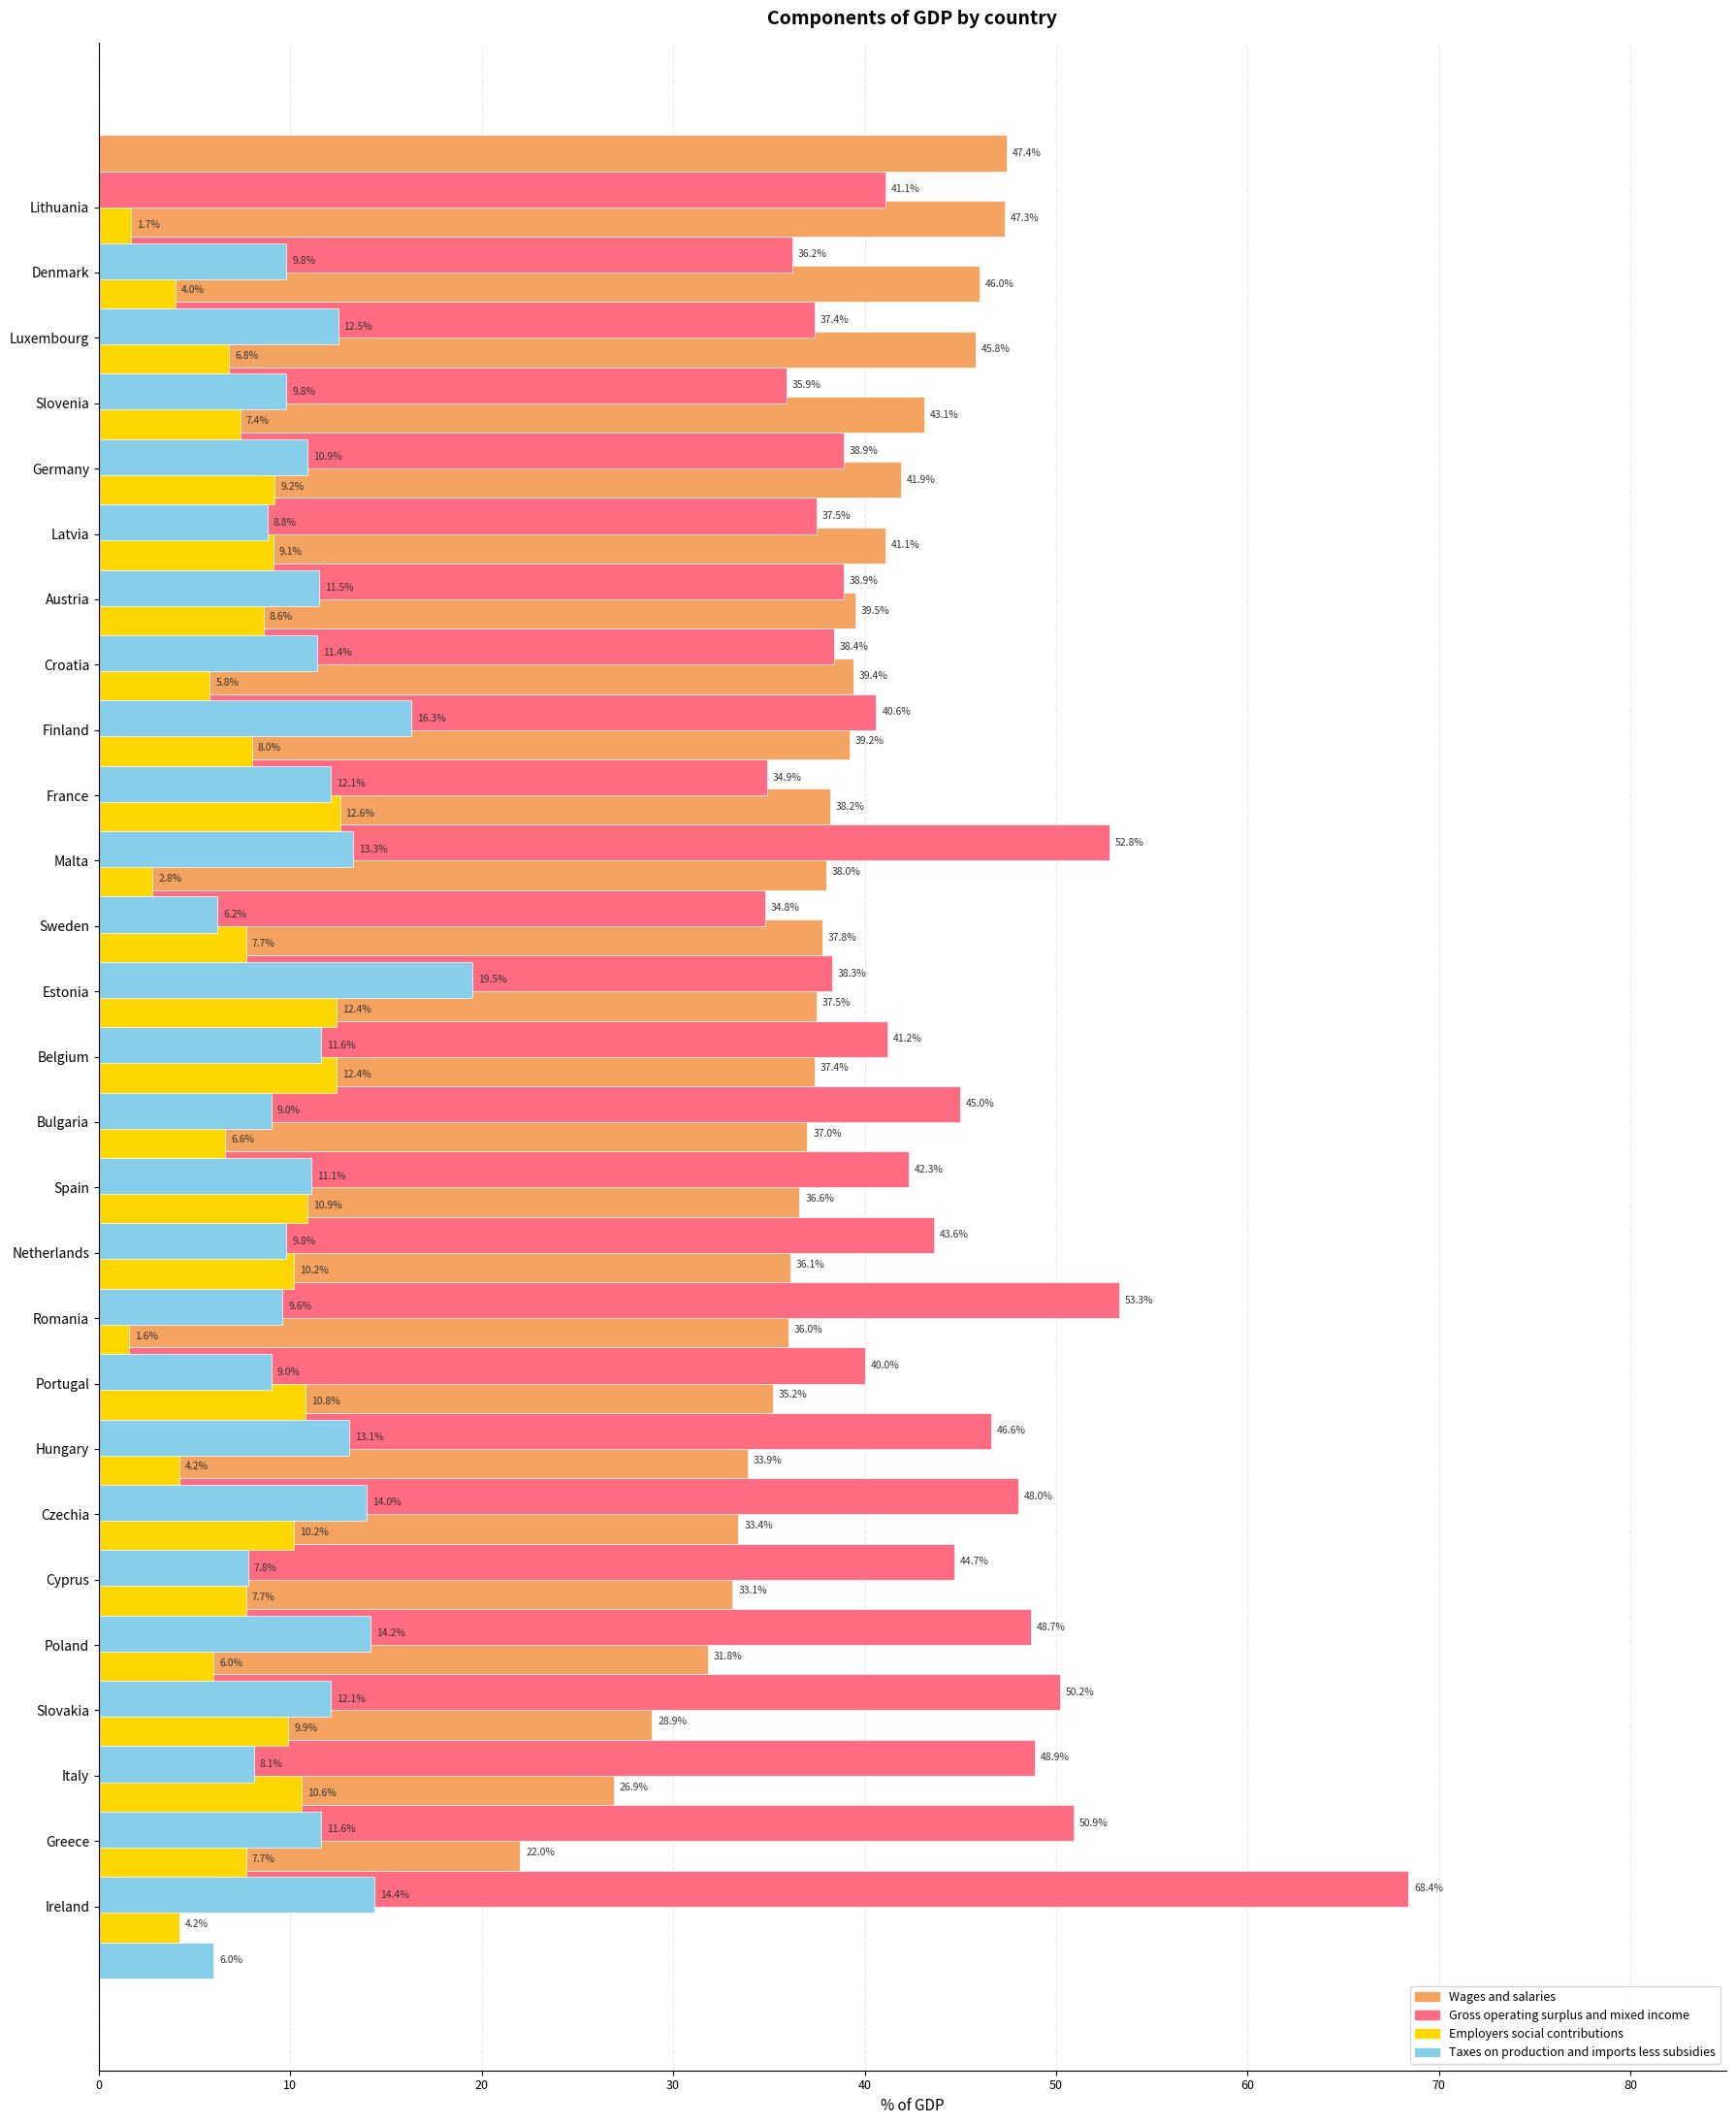

Is it true that Taxes on production and imports less subsidies equals 3.2 at Greece?

False